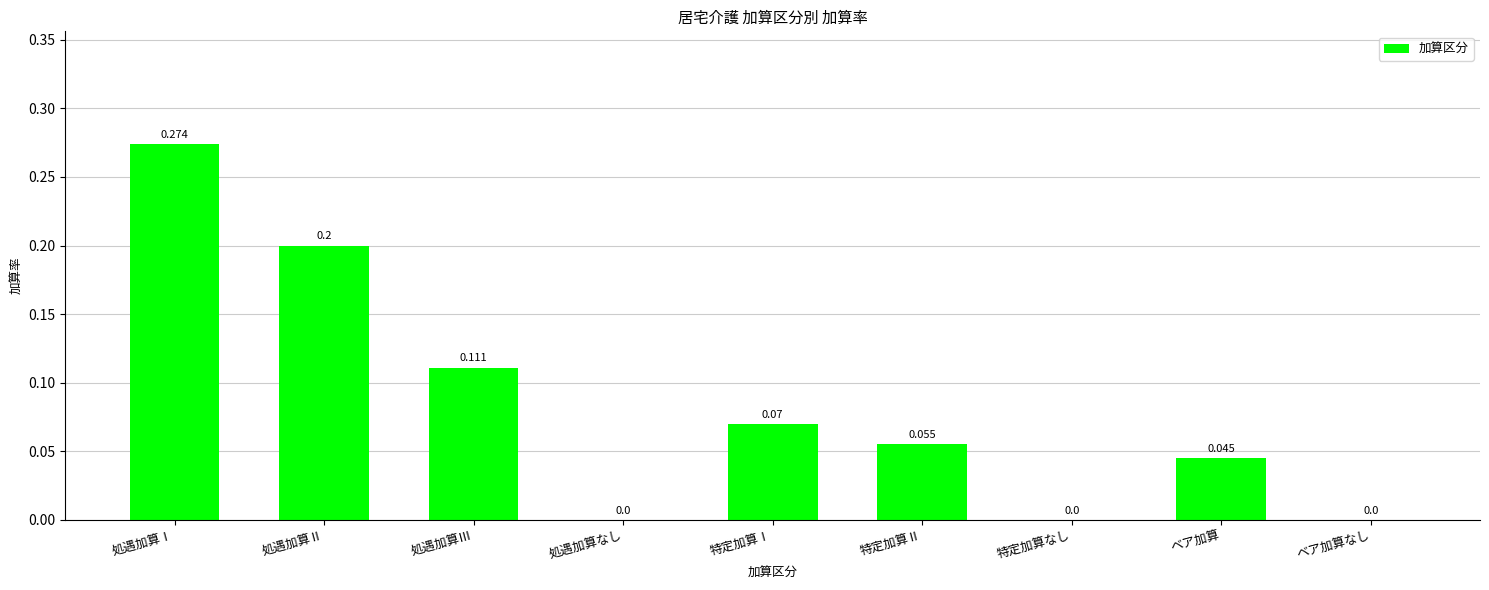

Which has a higher value, 処遇加算Ⅱ or ベア加算なし?

処遇加算Ⅱ